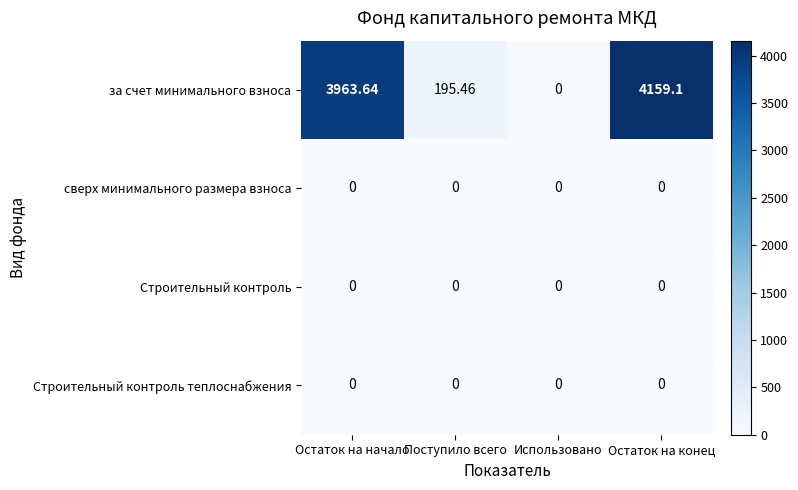

Which series has the largest range (max minus min)?

за счет минимального взноса